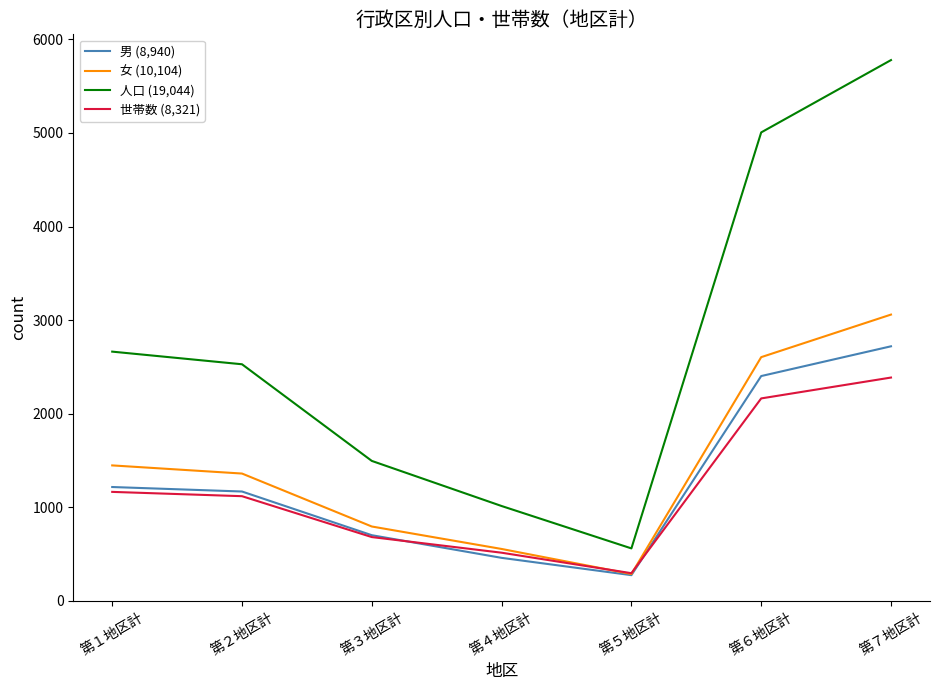

What is the difference between the maximum and minimum values in the 人口 (19,044) series?

5219